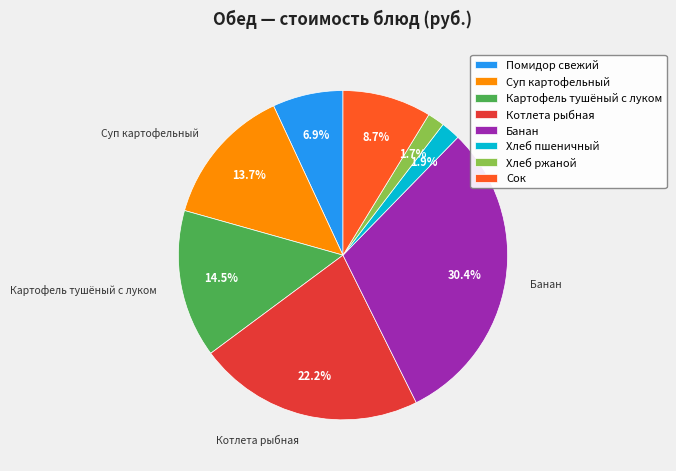

To the nearest percent, what is the difference between the largest and smallest slice percentages?

29%